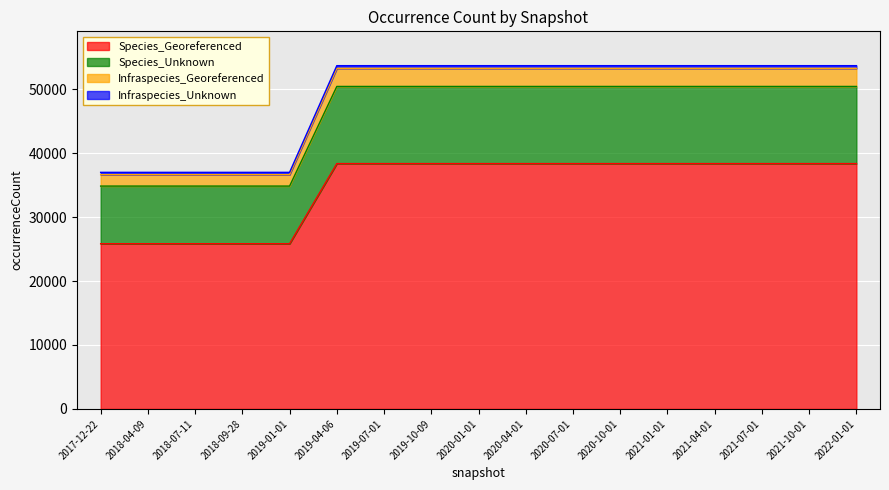

At which label does Infraspecies_Unknown reach its minimum?

2017-12-22